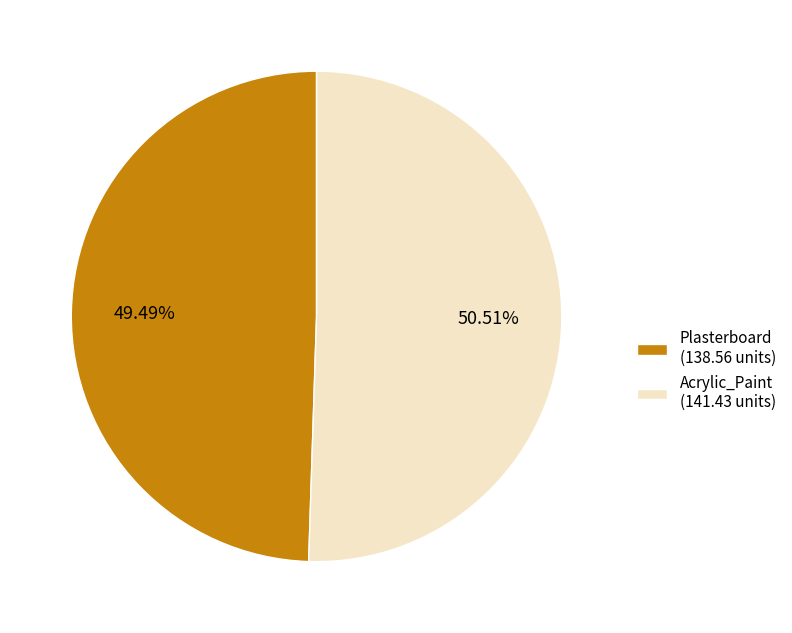

How many slices are in this pie chart?

2